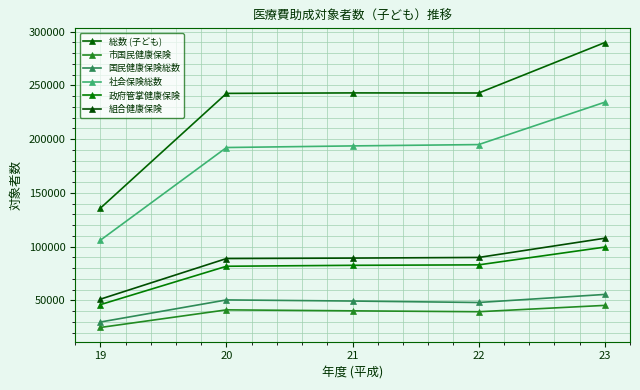

List the series in order of their peak value, lowest first.

市国民健康保険, 国民健康保険総数, 政府管掌健康保険, 組合健康保険, 社会保険総数, 総数 (子ども)